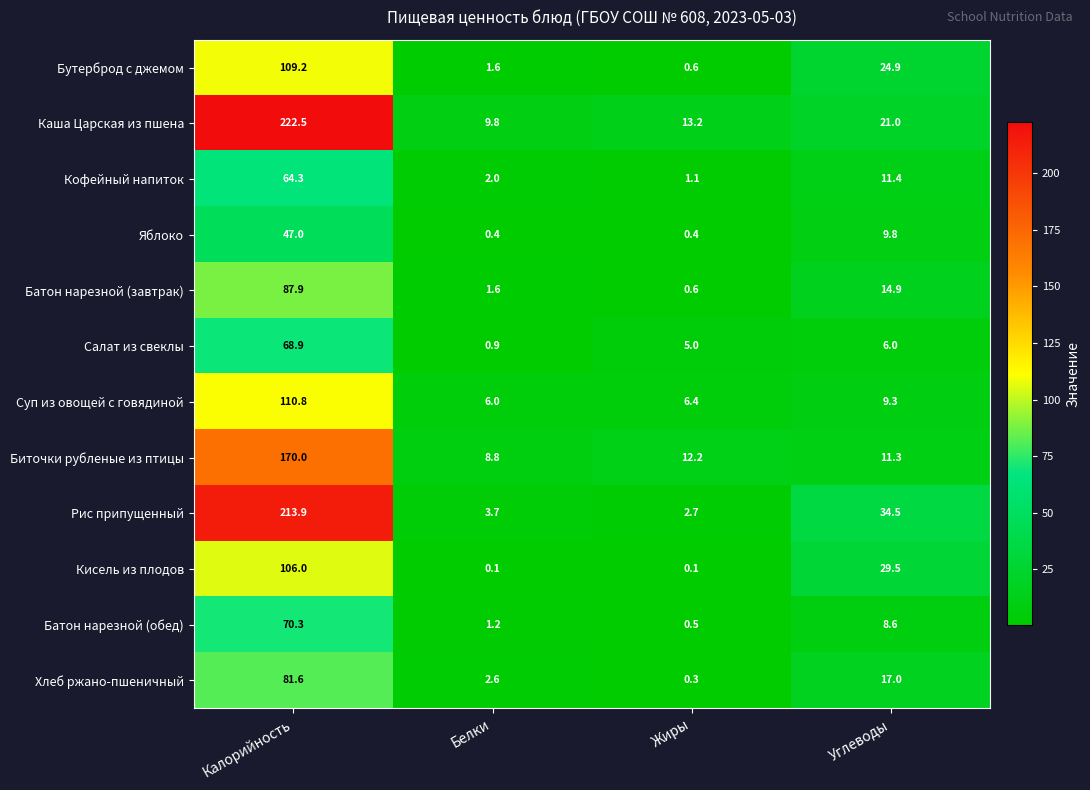

Rank the series by their maximum value, from highest to lowest.

Каша Царская из пшена, Рис припущенный, Биточки рубленые из птицы, Суп из овощей с говядиной, Бутерброд с джемом, Кисель из плодов, Батон нарезной (завтрак), Хлеб ржано-пшеничный, Батон нарезной (обед), Салат из свеклы, Кофейный напиток, Яблоко